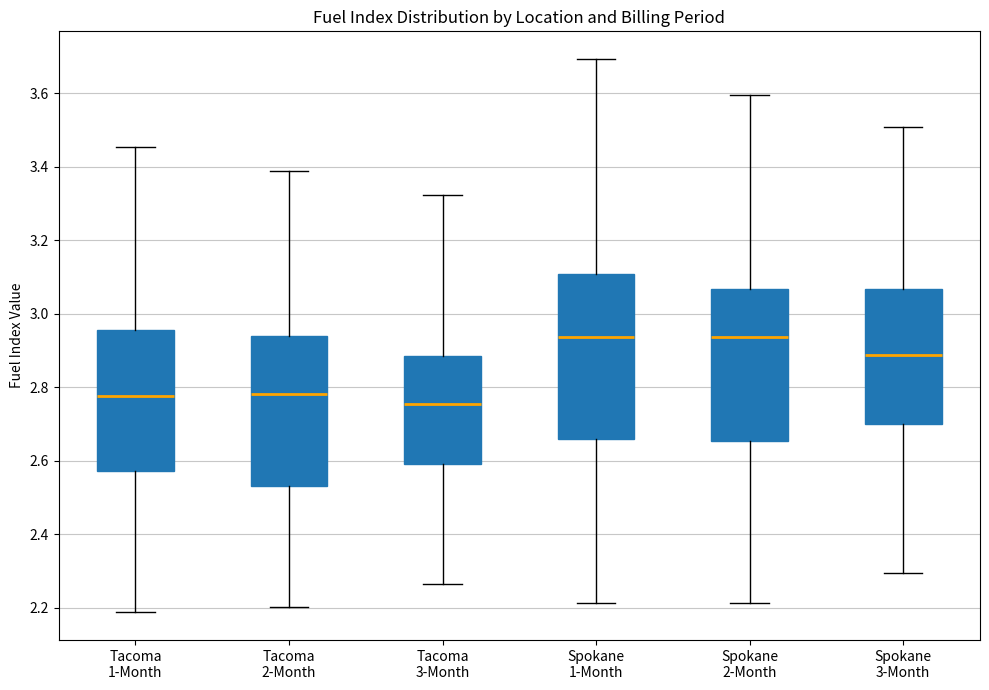

Reading left to right, transcribe this box plot: for each box, give where its median line is, the range the box spans, and where its two whiskers end, as read against the y-axis. The values are not printed on the chart, so give them approximately, as read against the axis.

Tacoma 1-Month: median 2.78, box 2.58 to 2.96, whiskers 2.18 to 3.46
Tacoma 2-Month: median 2.78, box 2.54 to 2.94, whiskers 2.20 to 3.38
Tacoma 3-Month: median 2.76, box 2.60 to 2.88, whiskers 2.26 to 3.32
Spokane 1-Month: median 2.94, box 2.66 to 3.10, whiskers 2.22 to 3.70
Spokane 2-Month: median 2.94, box 2.66 to 3.06, whiskers 2.22 to 3.60
Spokane 3-Month: median 2.88, box 2.70 to 3.06, whiskers 2.30 to 3.50